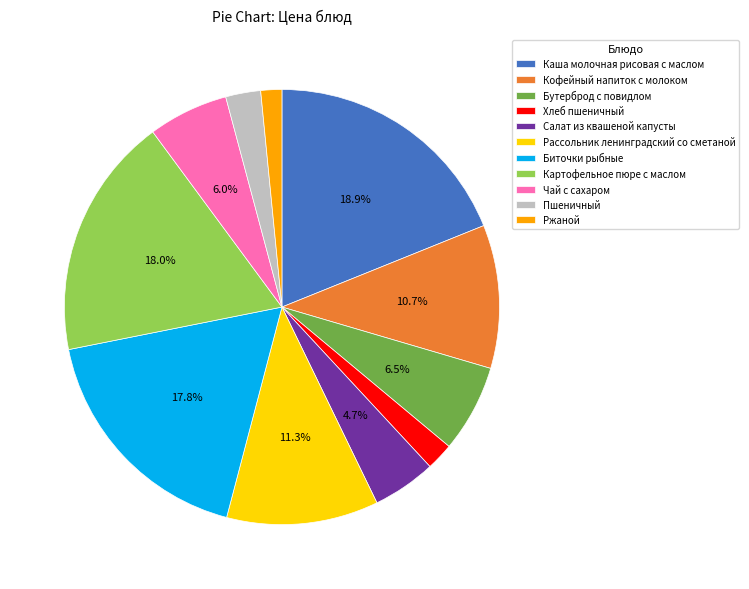

Which has a higher value, Биточки рыбные or Каша молочная рисовая с маслом?

Каша молочная рисовая с маслом